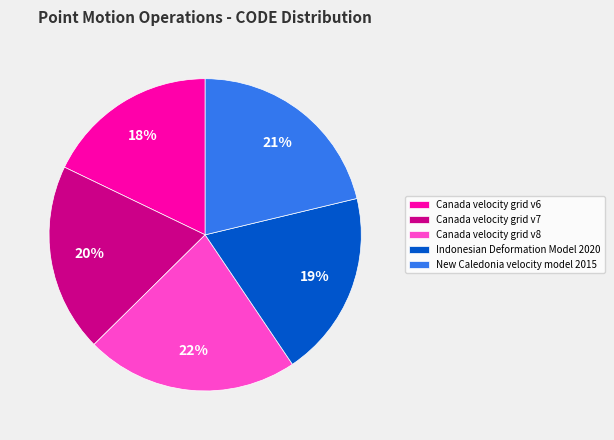

Is it true that Canada velocity grid v7 is 6% of the pie?

False